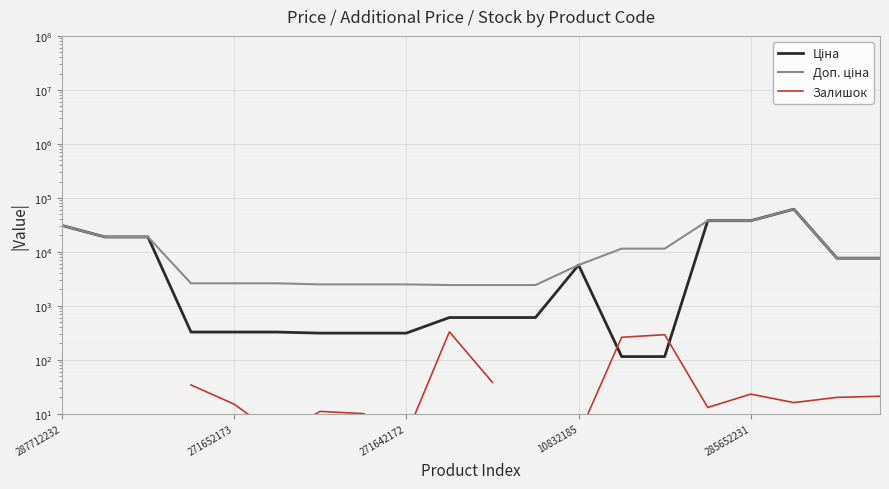

Is this an area chart (filled region under the line)?

No